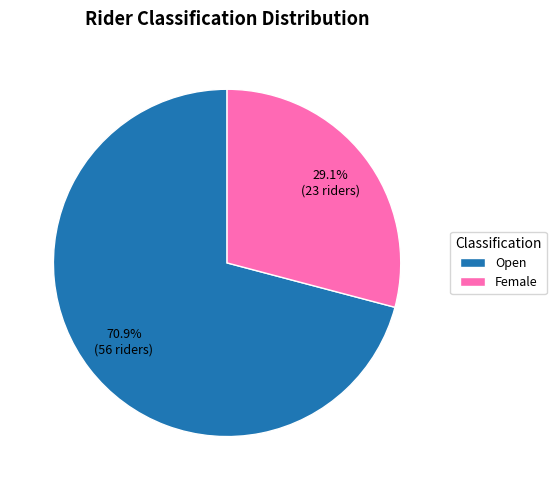

To the nearest percent, what portion does Open represent?

71%